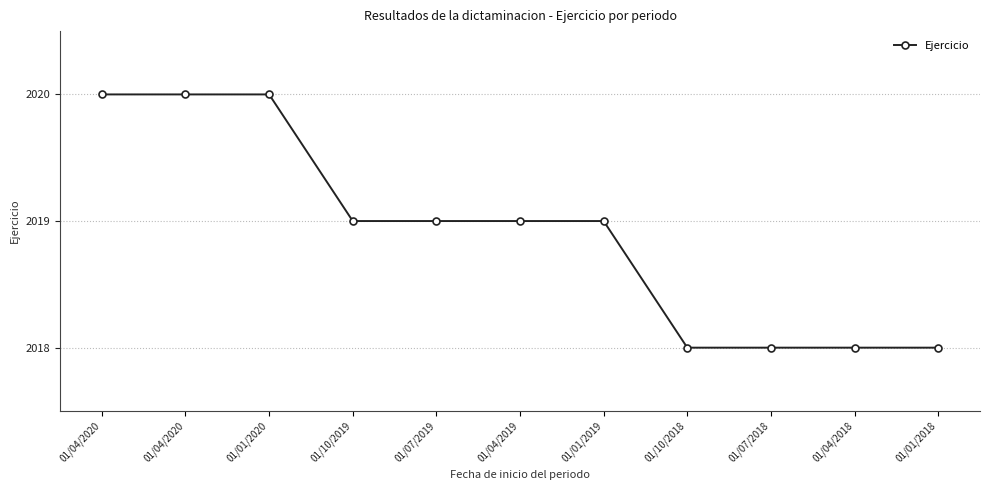

What is the sum of the values at 01/10/2019 and 01/01/2019?

4038